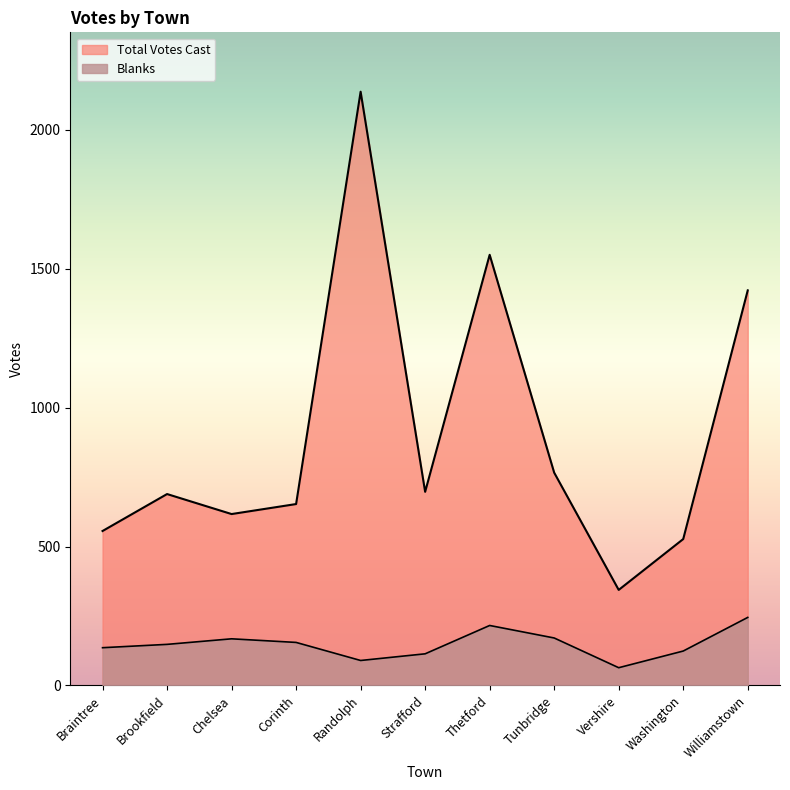

Reading left to right, list all the values displayed in this chart.

Blanks: 136	148	168	155	90	114	216	171	64	124	245
Total Votes Cast: 556	689	617	653	2137	697	1550	766	344	527	1422